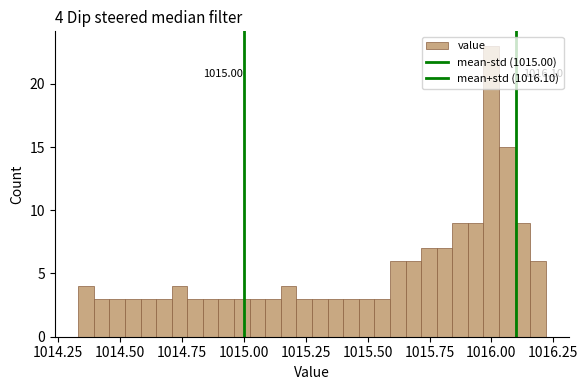

Read against the x-axis, roughly where is the centre of the tallest bar?

1016.00